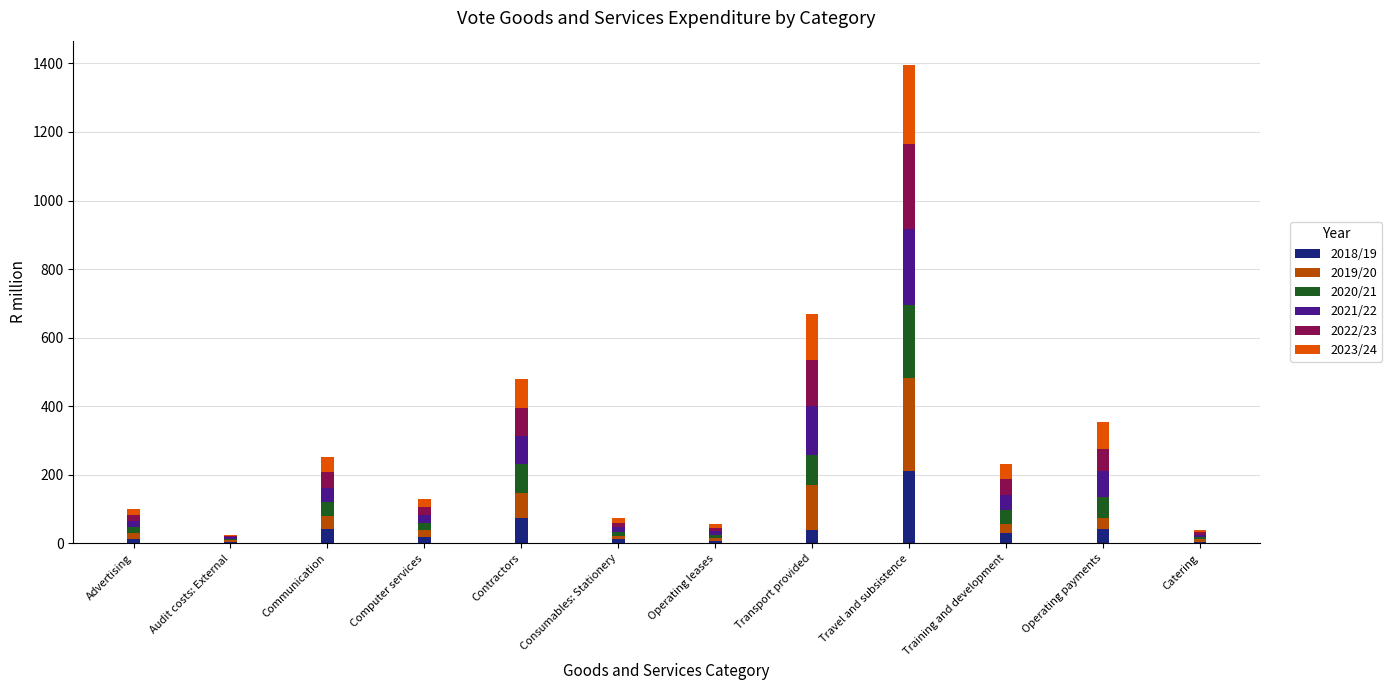

At which category is the sum across all series the highest?

Travel and subsistence